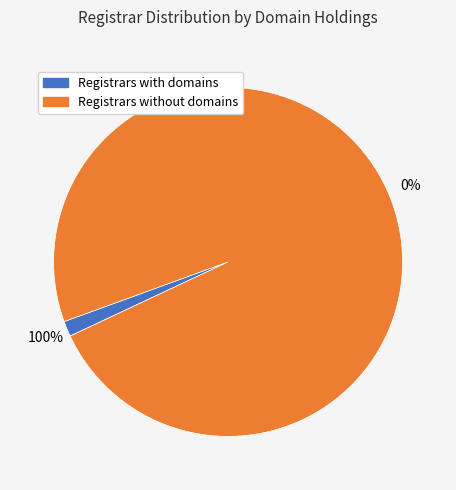

How many segments does this pie chart have?

2